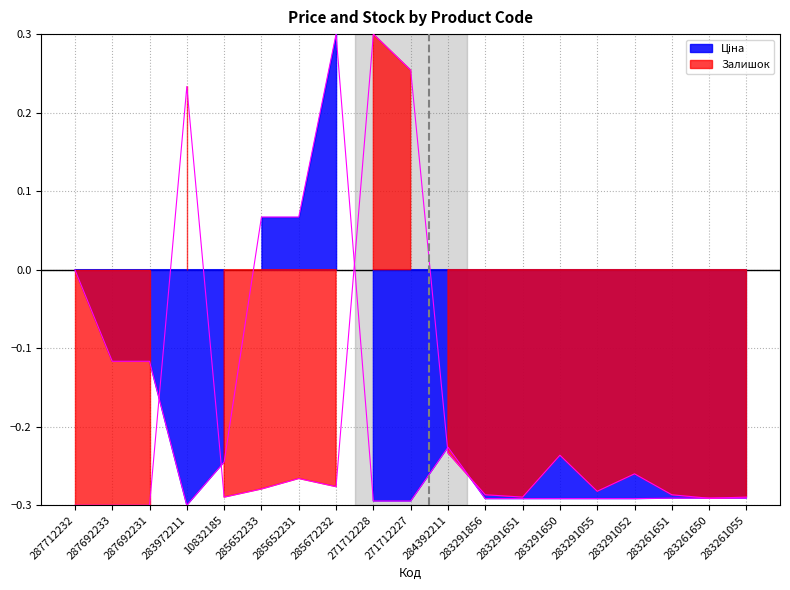

In Залишок, how many points are lower than both neighbors (excluding endpoints)?

5